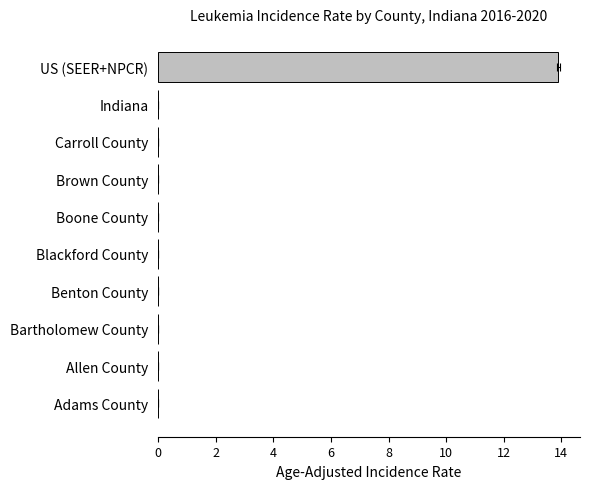

Reading right to left, extract all data points from this chart.

0.0	0.0	0.0	0.0	0.0	0.0	0.0	0.0	0.0	13.9